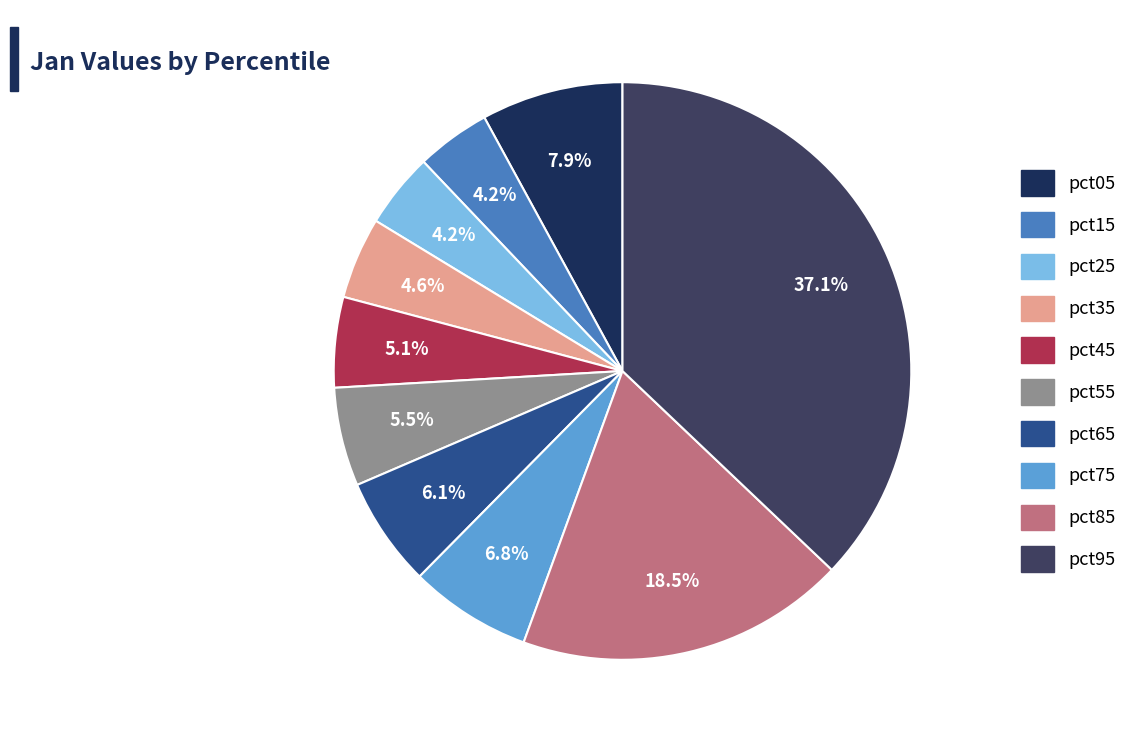

What percentage is NOT represented by pct25?

95.8%